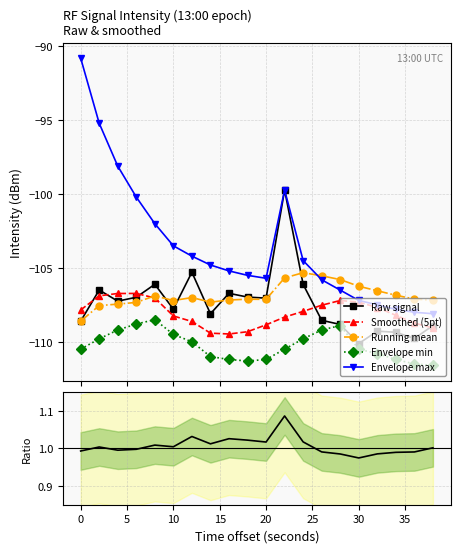

True or false: Envelope max has more than 2 interior local peaks.

False